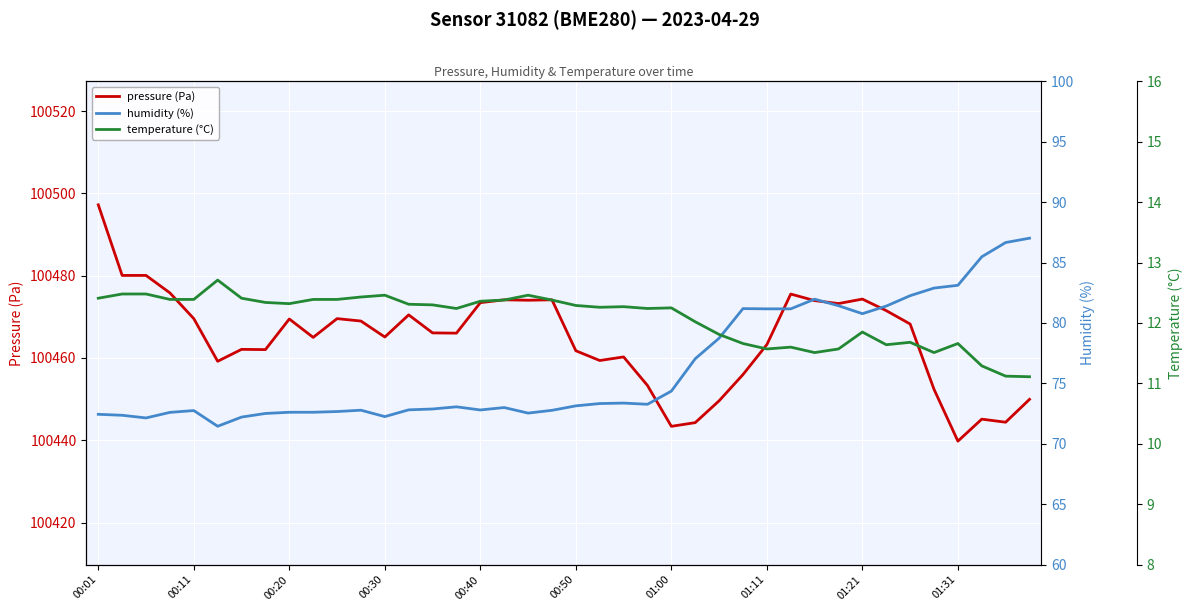

Which category has the lowest value in the pressure (Pa) series?

01:31